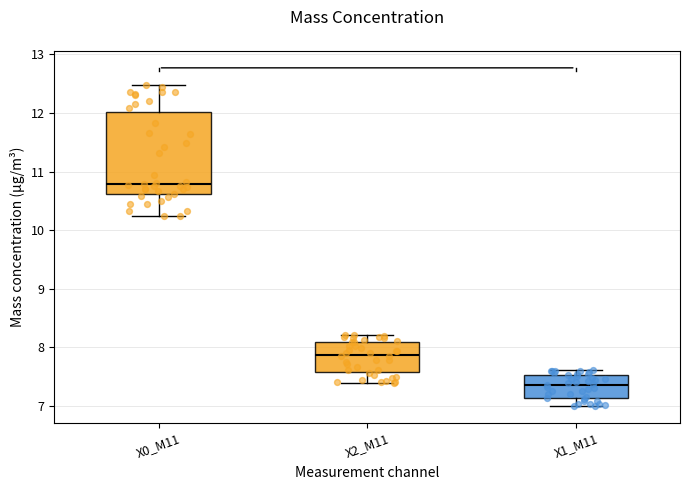

Comparing the boxes themselves (not the whiskers), which one is the tallest?

X0_M11